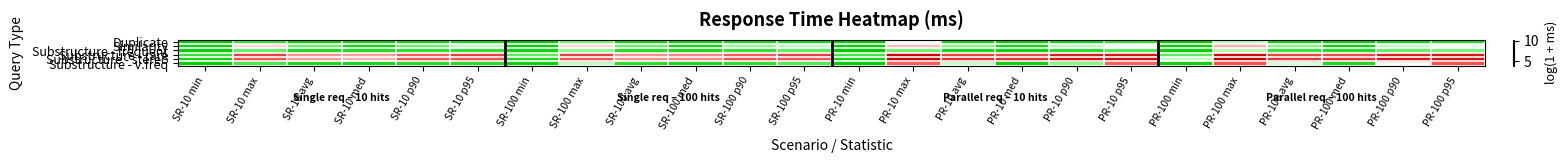

Which series has the widest spread of values?

Substructure - stereo